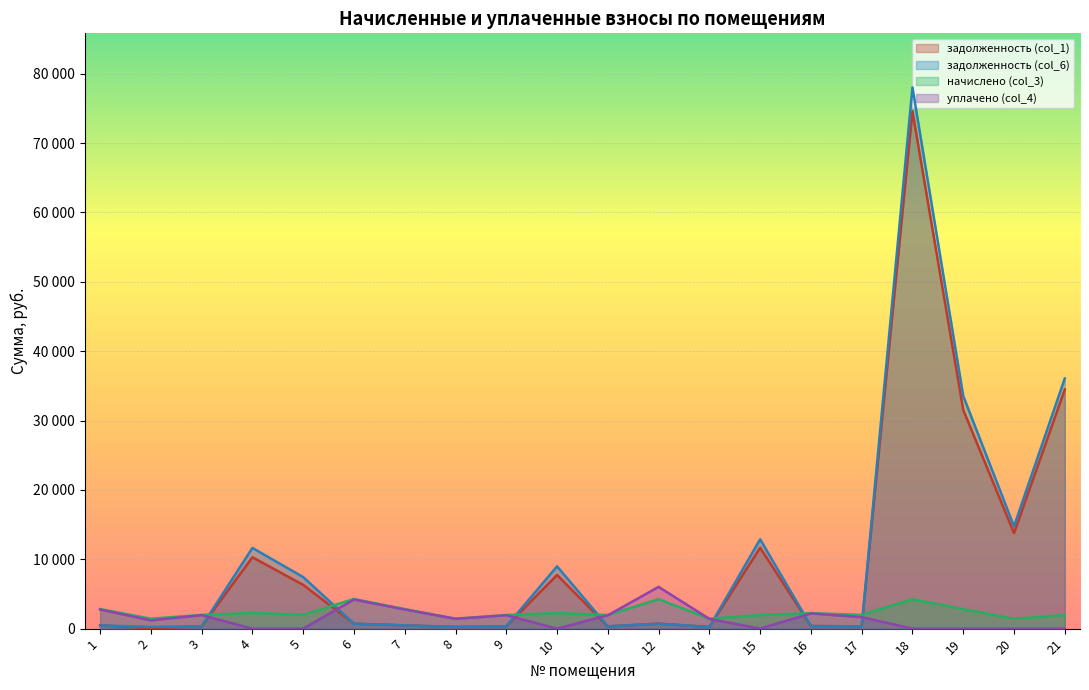

At which label does начислено (col_3) first exceed 1989?

1